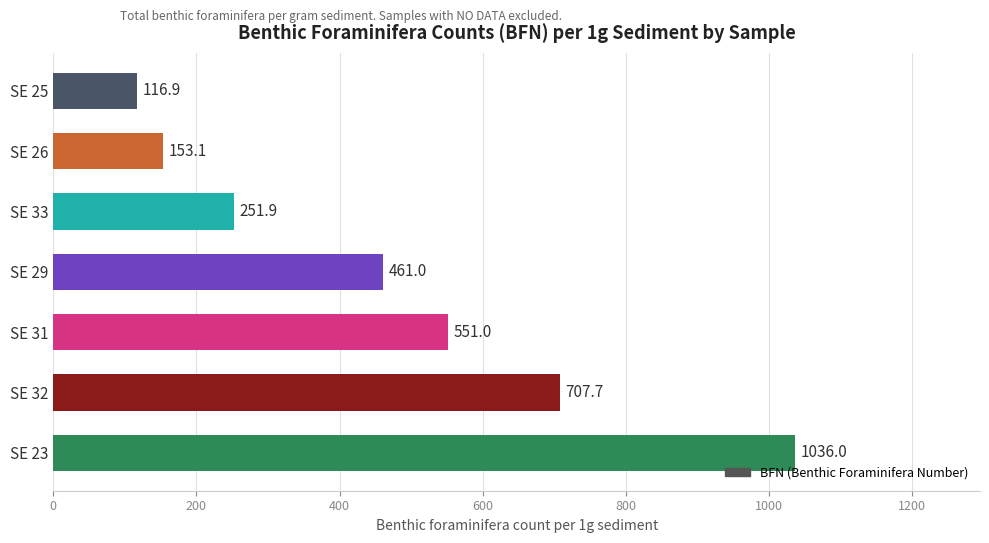

Rank the categories by value from lowest to highest.

SE 25, SE 26, SE 33, SE 29, SE 31, SE 32, SE 23